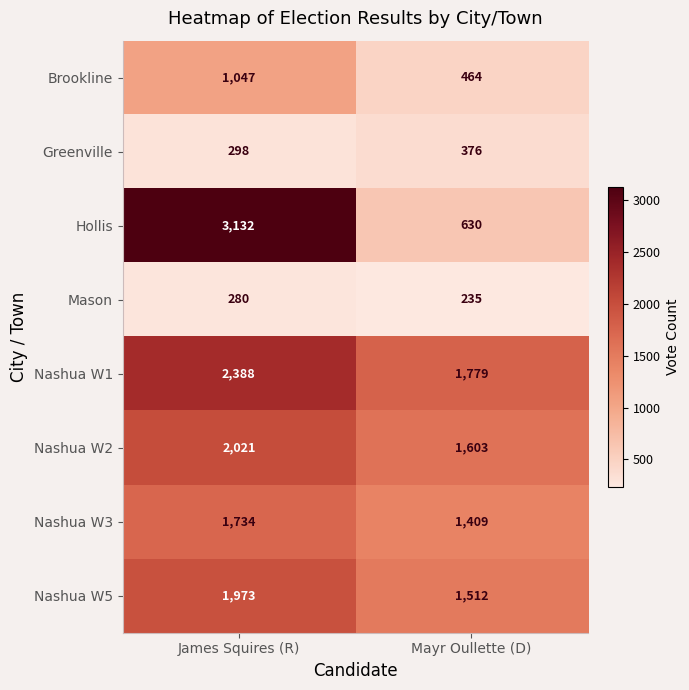

What is the sum of the Nashua W2 values at Mayr Oullette (D) and James Squires (R)?

3624